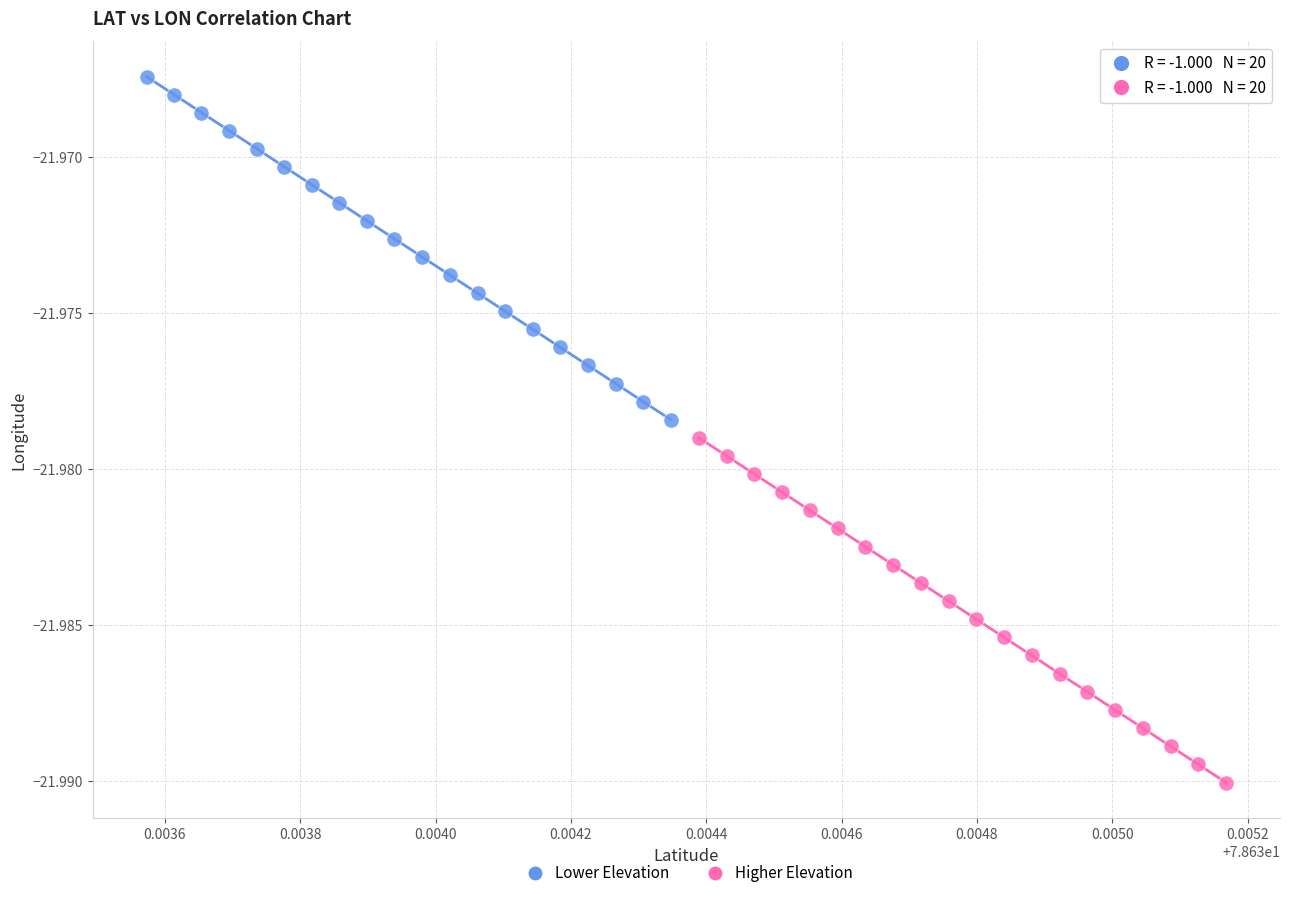

Which series contains the highest Y value?

Lower Elevation